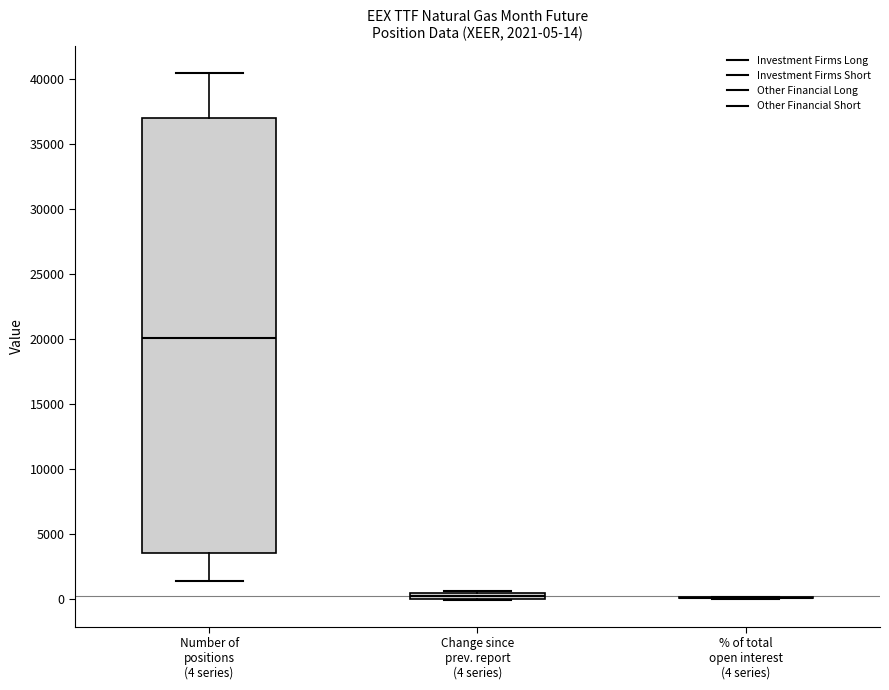

Which box is the tallest, from its lower edge to its upper edge?

Number of positions (4 series)